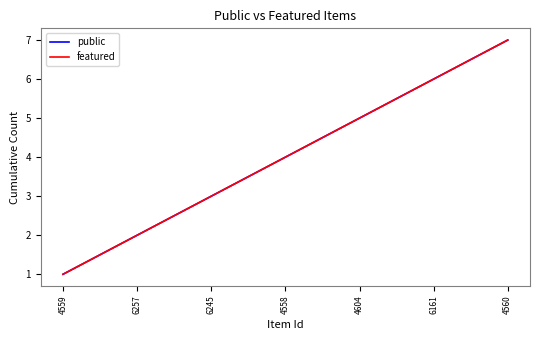

Does the chart have visible grid lines?

No